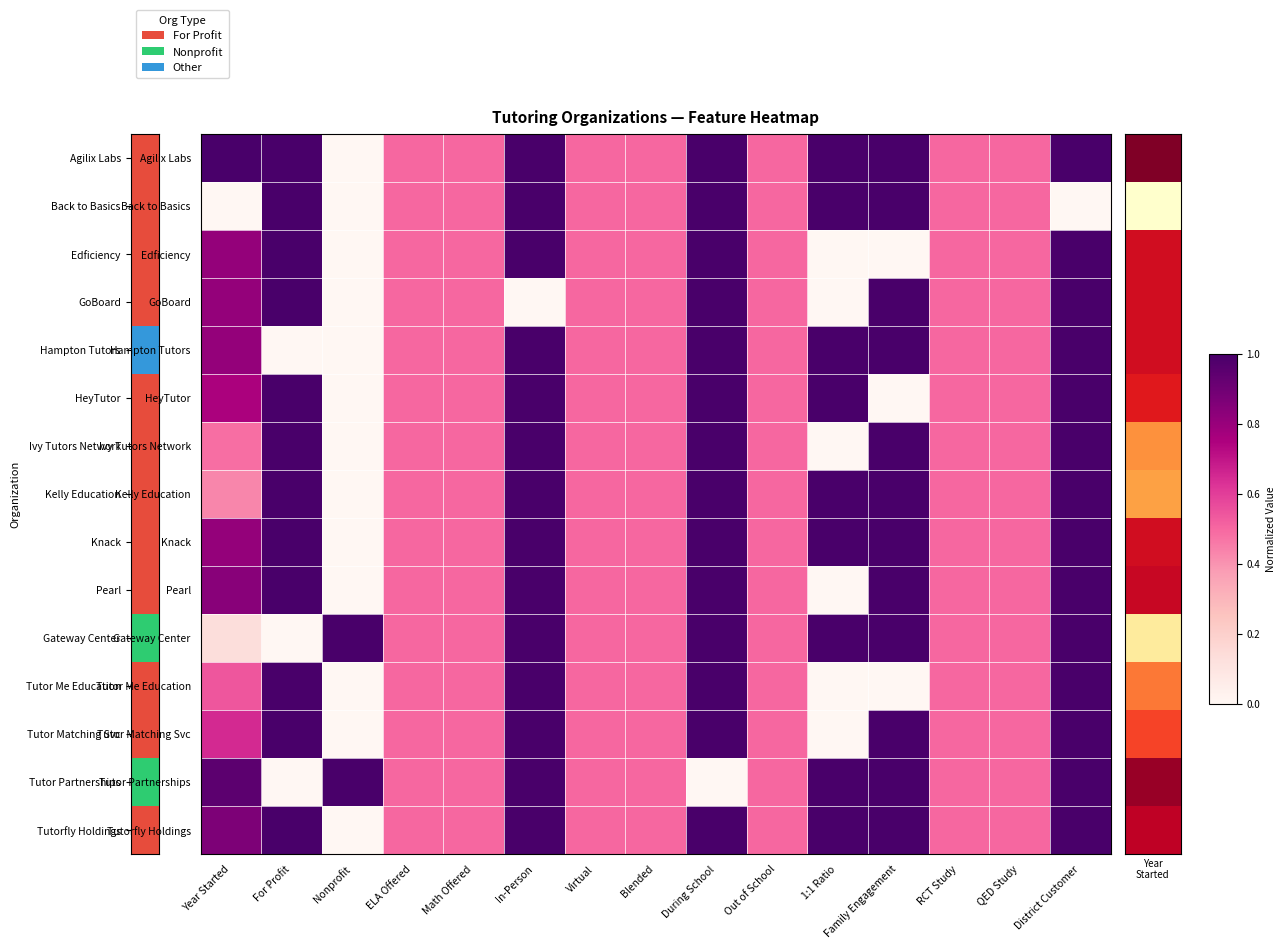

Which has a higher value, QED Study or Year Started?

Year Started